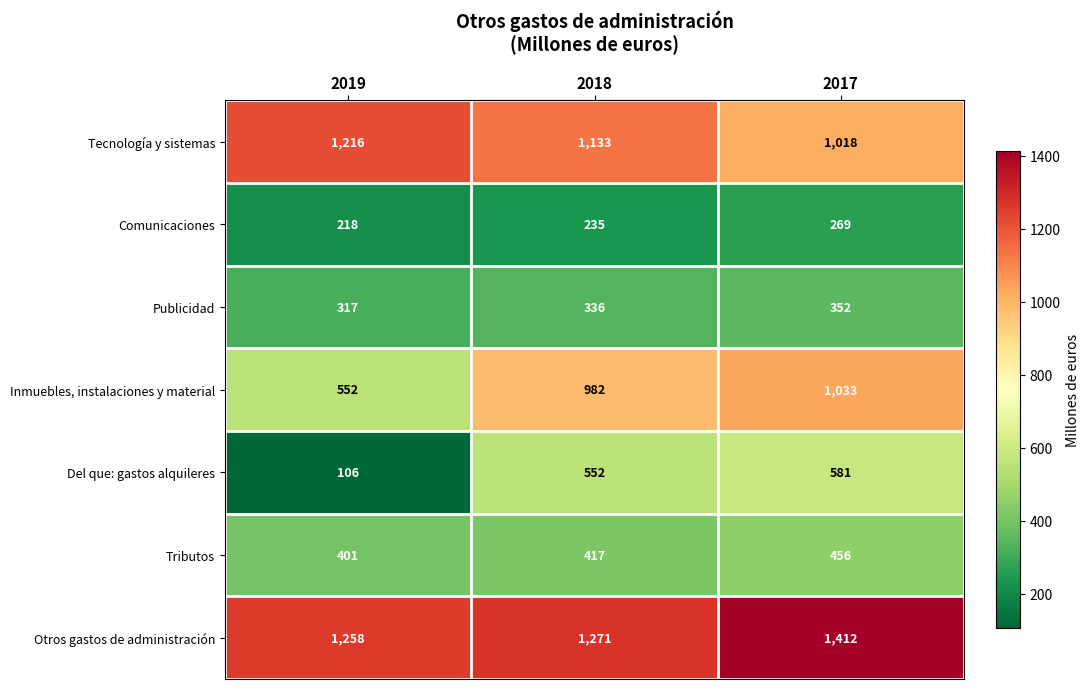

The Inmuebles, instalaciones y material series shows 822 at 2019. True or false?

False